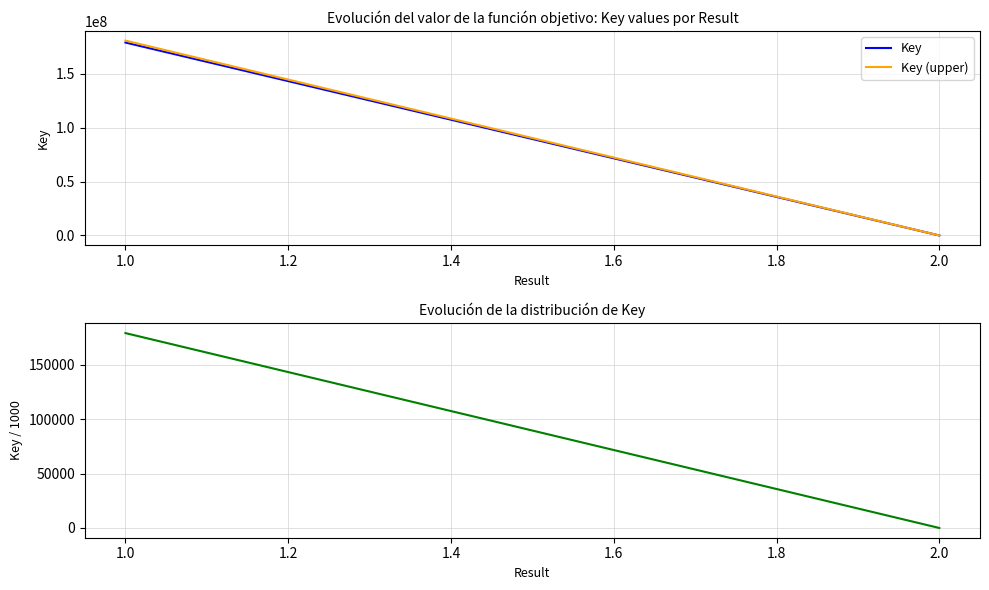

Between 1.0 and 2.0, which series saw the biggest shift?

Key (upper)